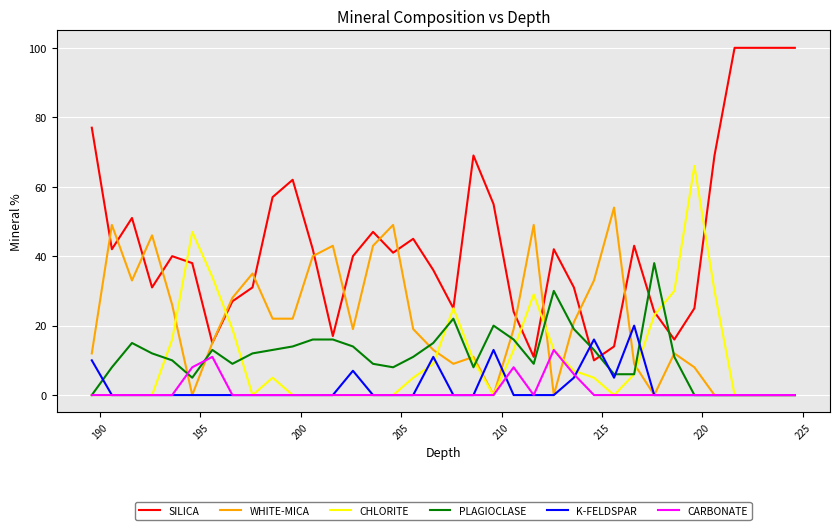

List the series in order of their peak value, lowest first.

CARBONATE, K-FELDSPAR, PLAGIOCLASE, WHITE-MICA, CHLORITE, SILICA